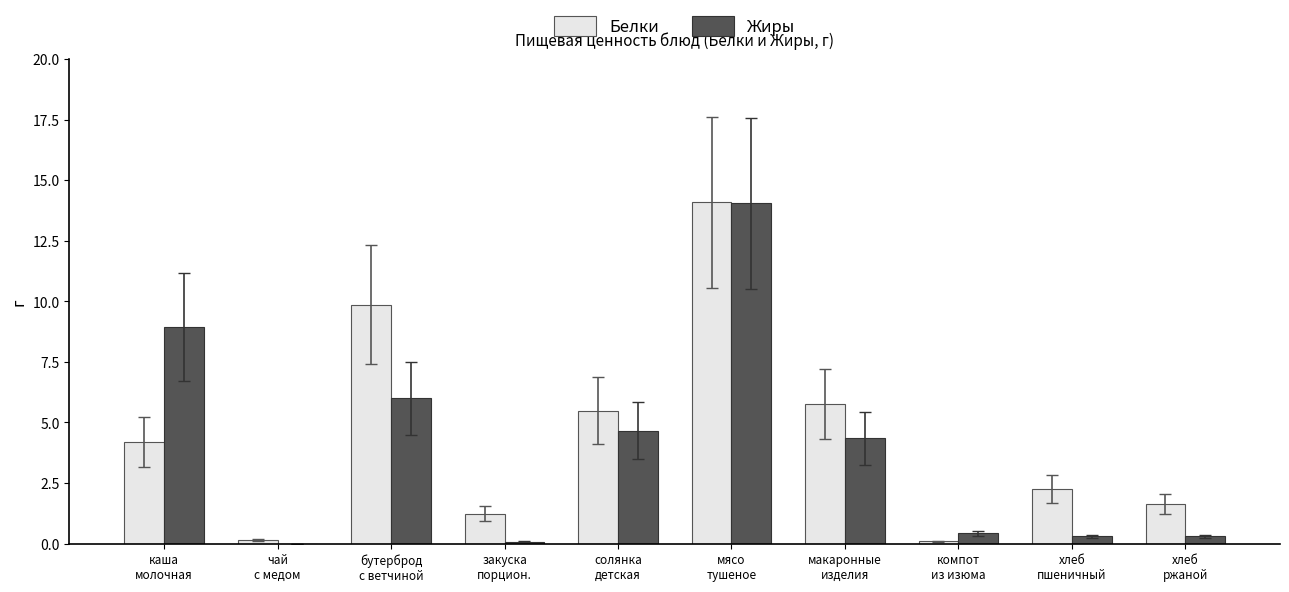

What is the greatest value displayed?

14.1